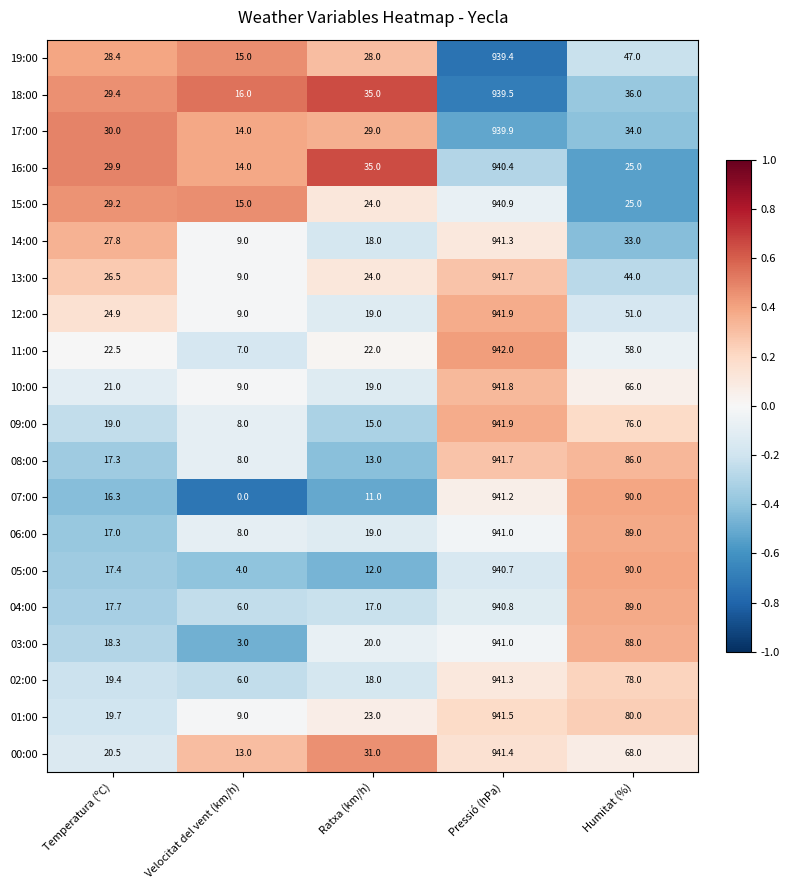

Which series changed the most between Temperatura (ºC) and Velocitat del vent (km/h)?

14:00